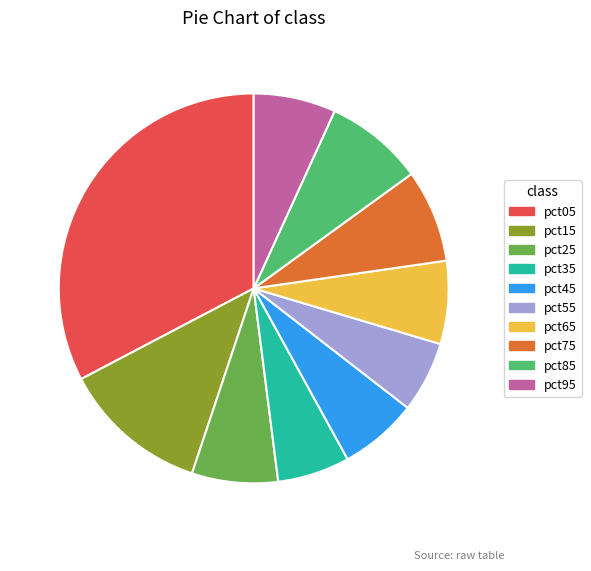

Is it true that pct45 is 6% of the pie?

True